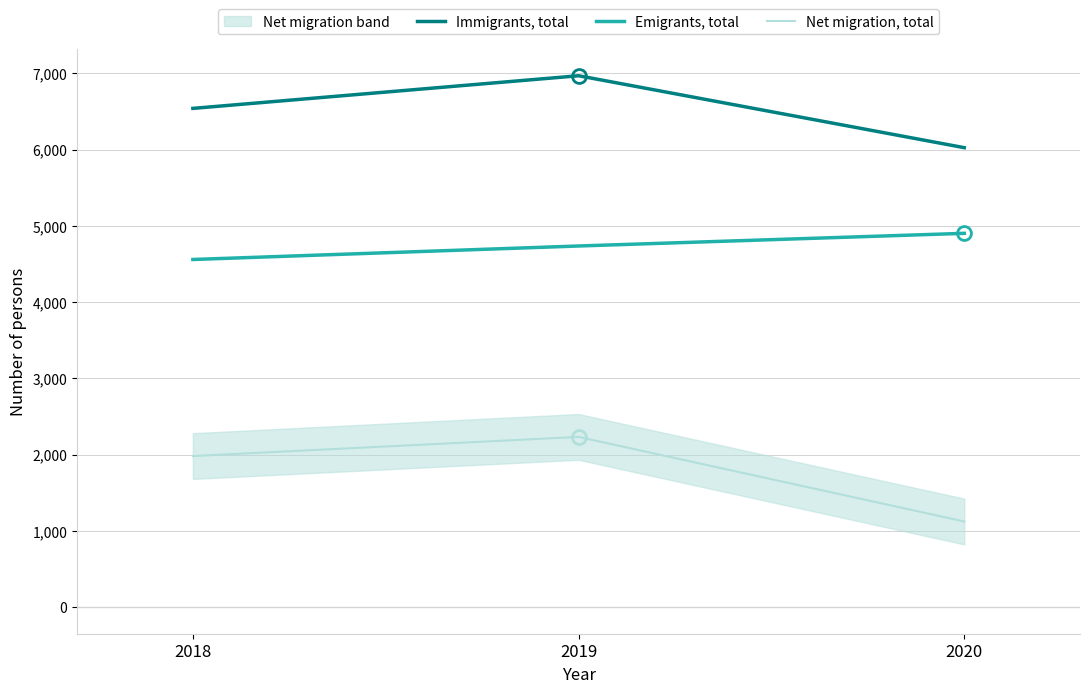

Which series changed the most between 2018 and 2020?

Net migration, total